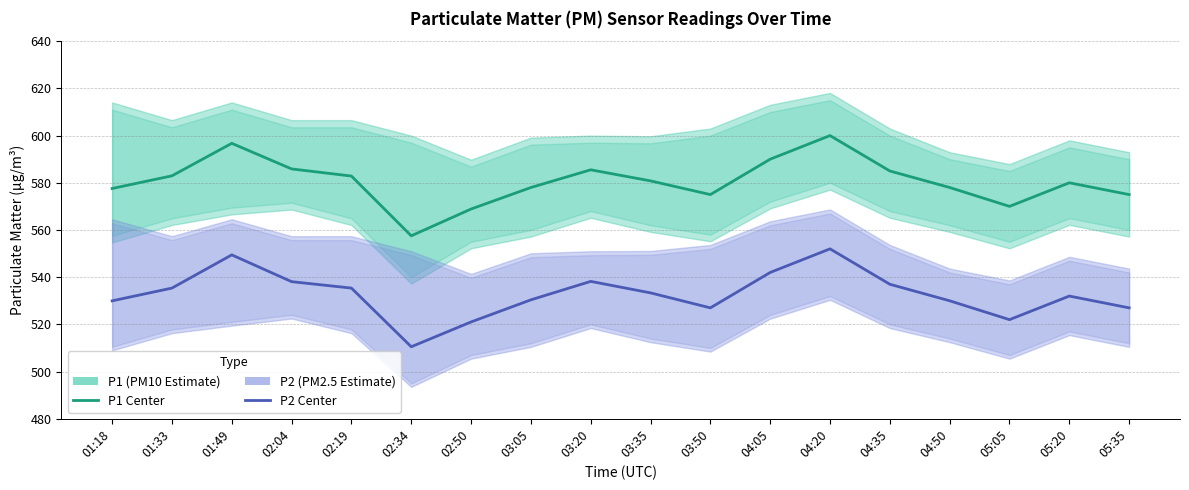

What is the spread (max minus min) of values at 03:35?

47.4